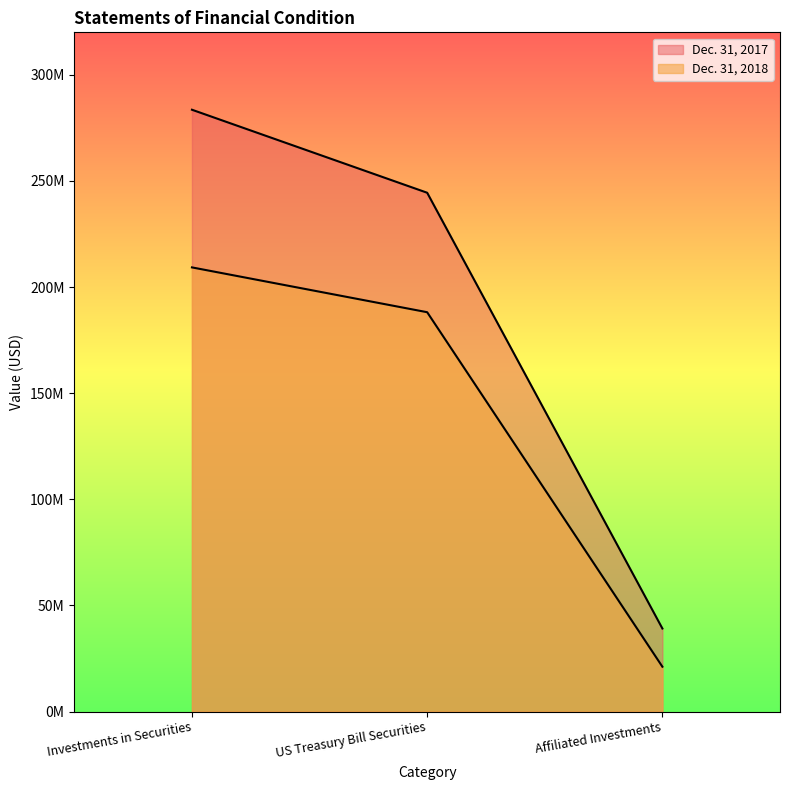

What is the label of the 3rd point from the right?

Investments in Securities